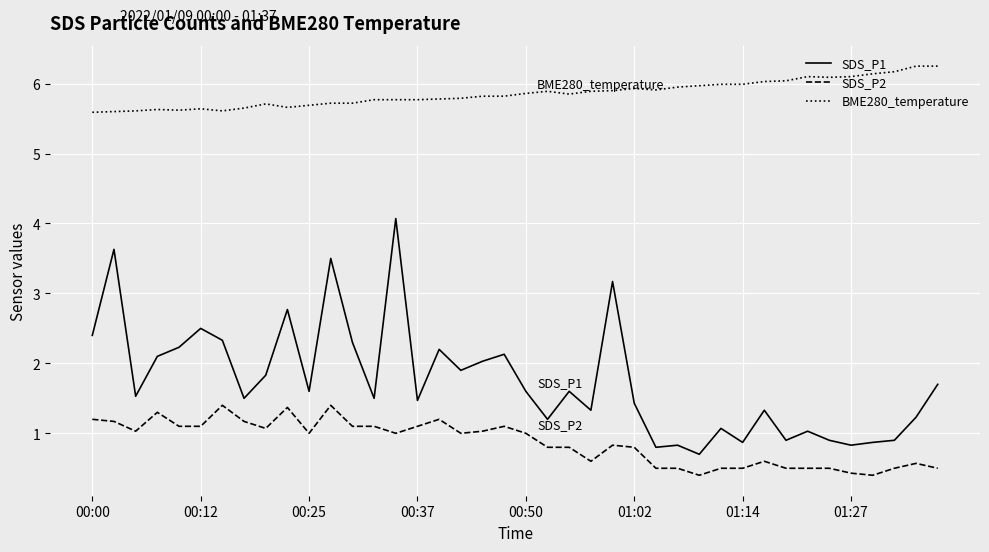

True or false: SDS_P1 and BME280_temperature cross at least once.

False